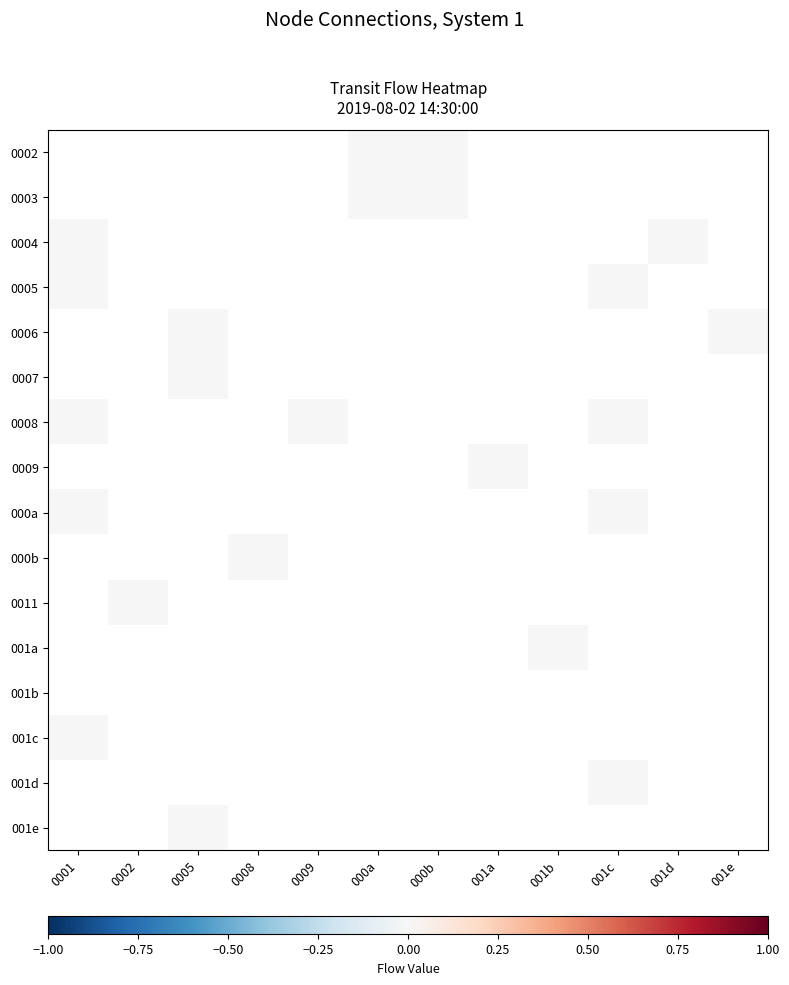

Rank the series by their average value, from highest to lowest.

0002, 0003, 0004, 0005, 0006, 0007, 0008, 0009, 000a, 000b, 0011, 001a, 001b, 001c, 001d, 001e